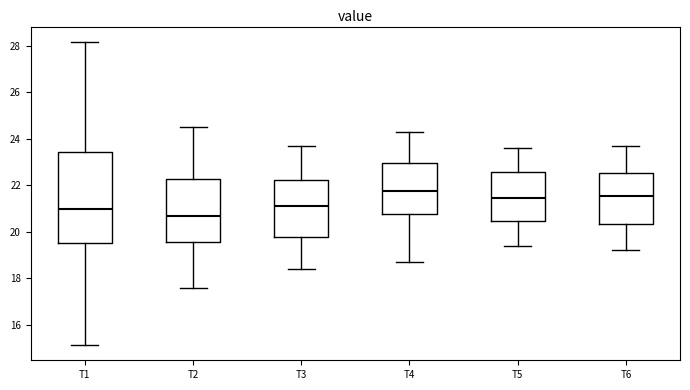

Which box's median line is the lowest?

T2